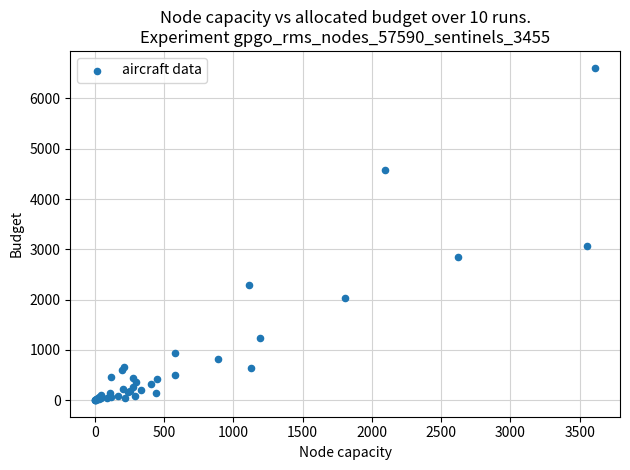

What Y value in the scatter plot is closest to 3307?

3063